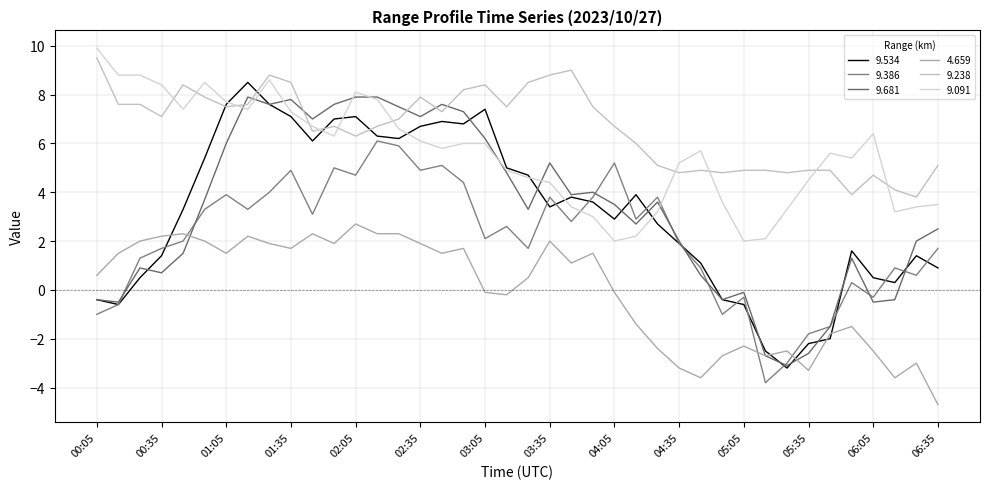

What are all the series names shown in the legend?

9.534, 9.386, 9.681, 4.659, 9.238, 9.091